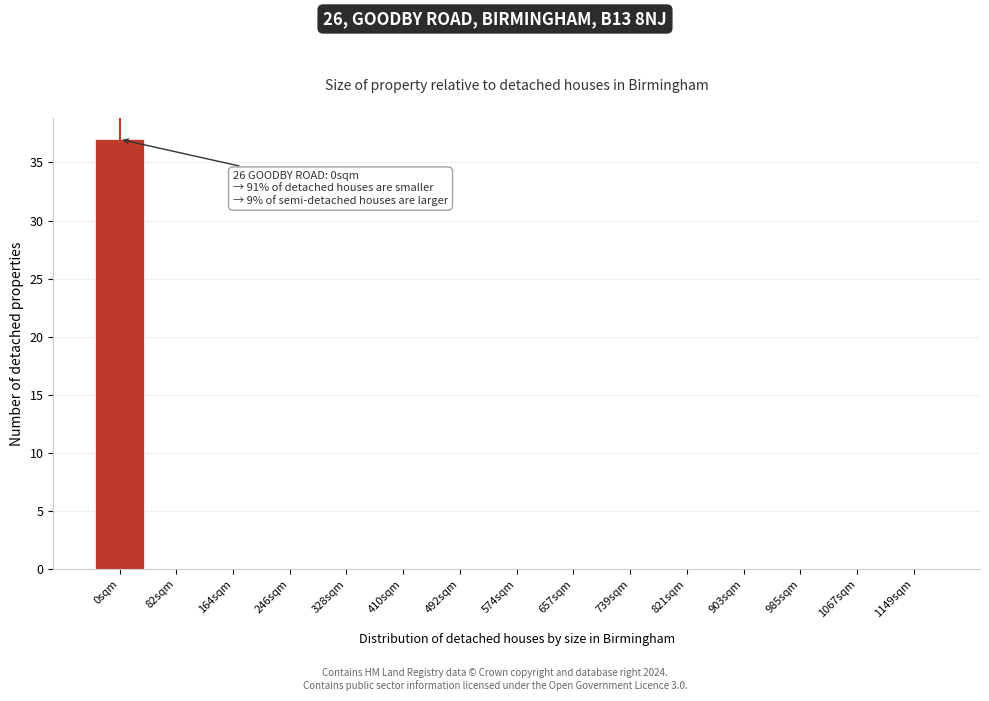

Reading right to left, what are all the values shown in this chart?

1149sqm=0	1067sqm=0	985sqm=0	903sqm=0	821sqm=0	739sqm=0	657sqm=0	574sqm=0	492sqm=0	410sqm=0	328sqm=0	246sqm=0	164sqm=0	82sqm=0	0sqm=37